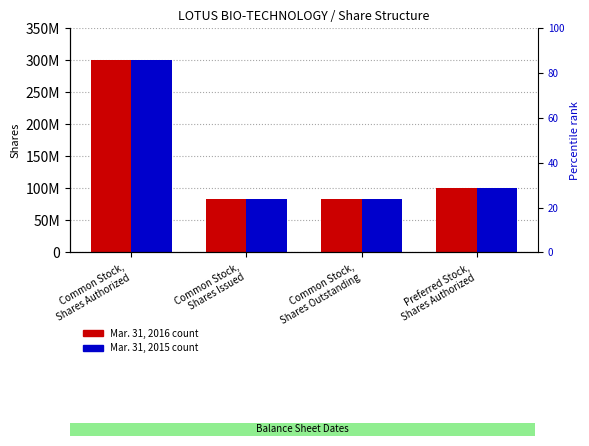

At which label is Mar. 31, 2016 closest to 191387500?

Preferred Stock,
Shares Authorized